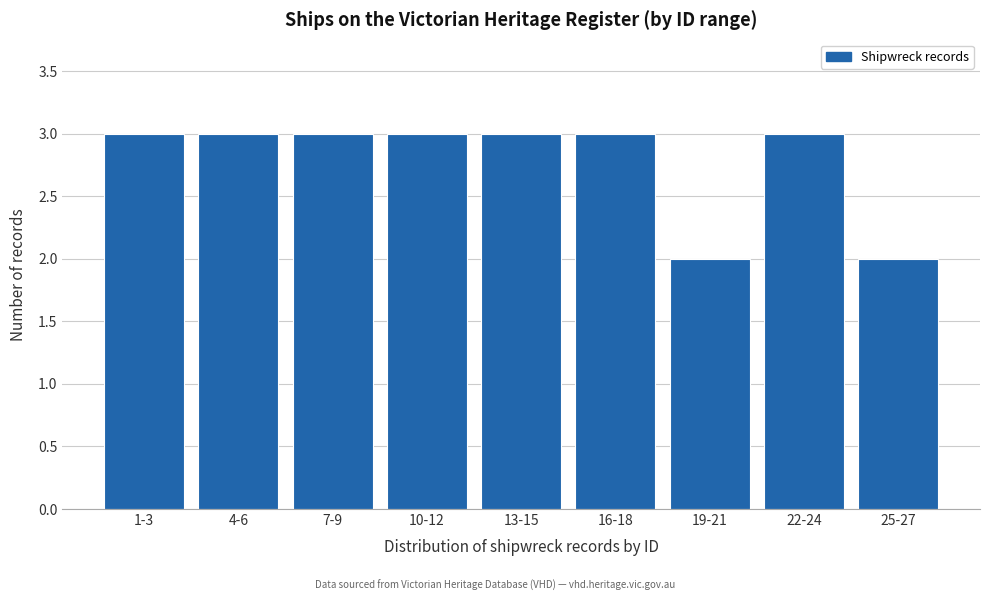

Reading left to right, list all the values displayed in this chart.

1-3=3	4-6=3	7-9=3	10-12=3	13-15=3	16-18=3	19-21=2	22-24=3	25-27=2